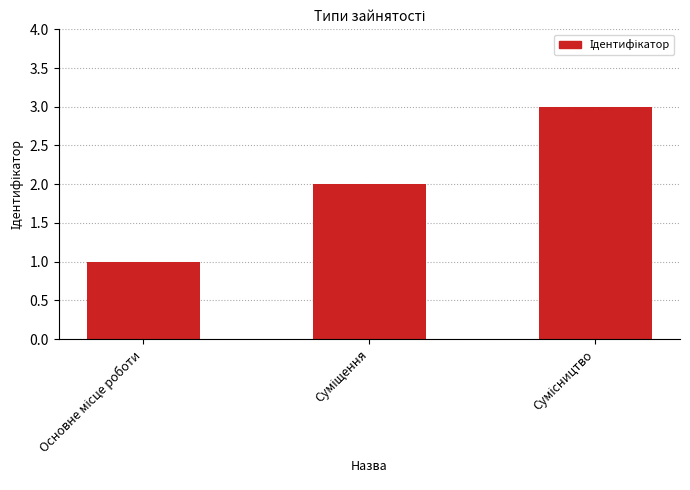

Are the bars horizontal?

No